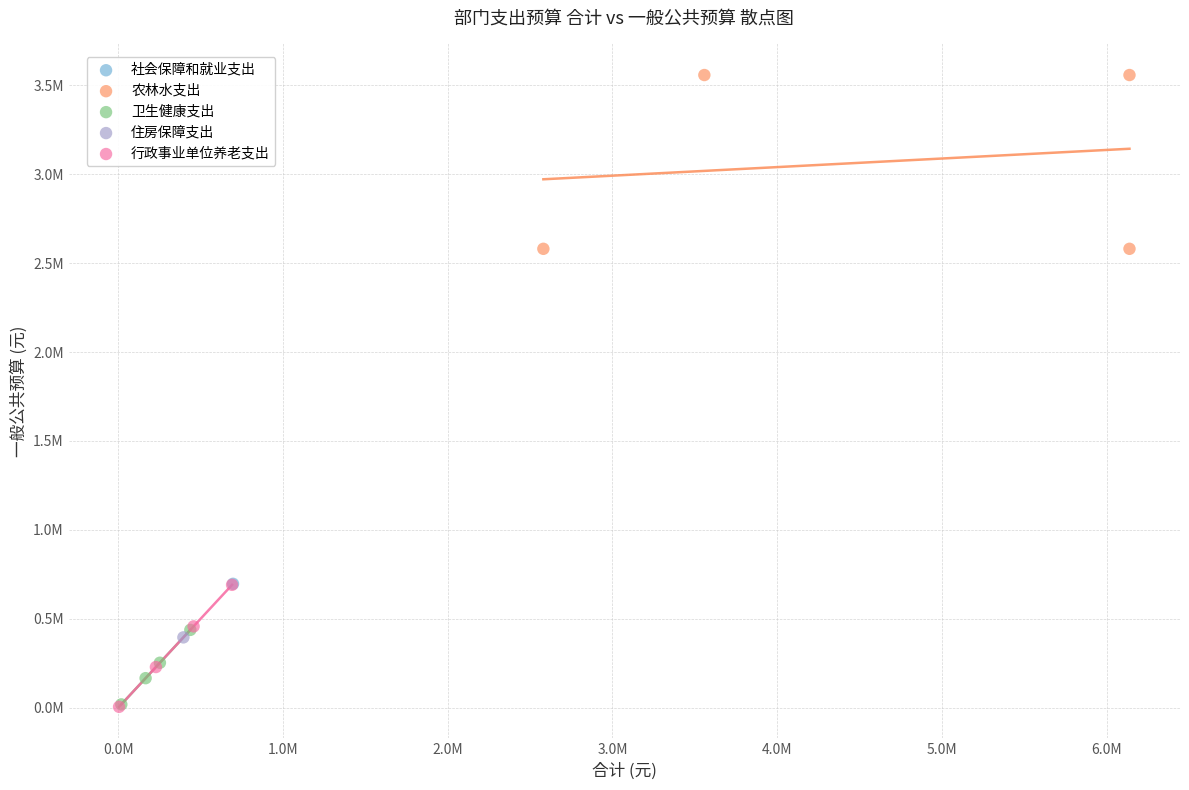

Which series contains the highest Y value?

农林水支出